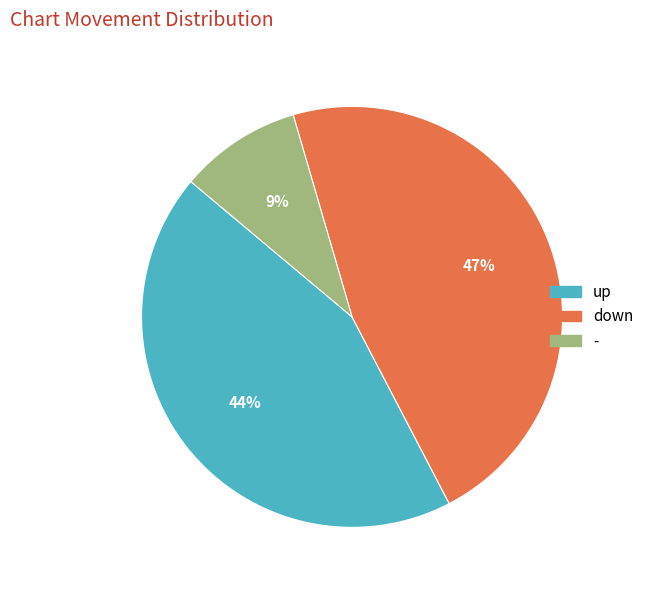

The up slice represents 44% of the pie. True or false?

True